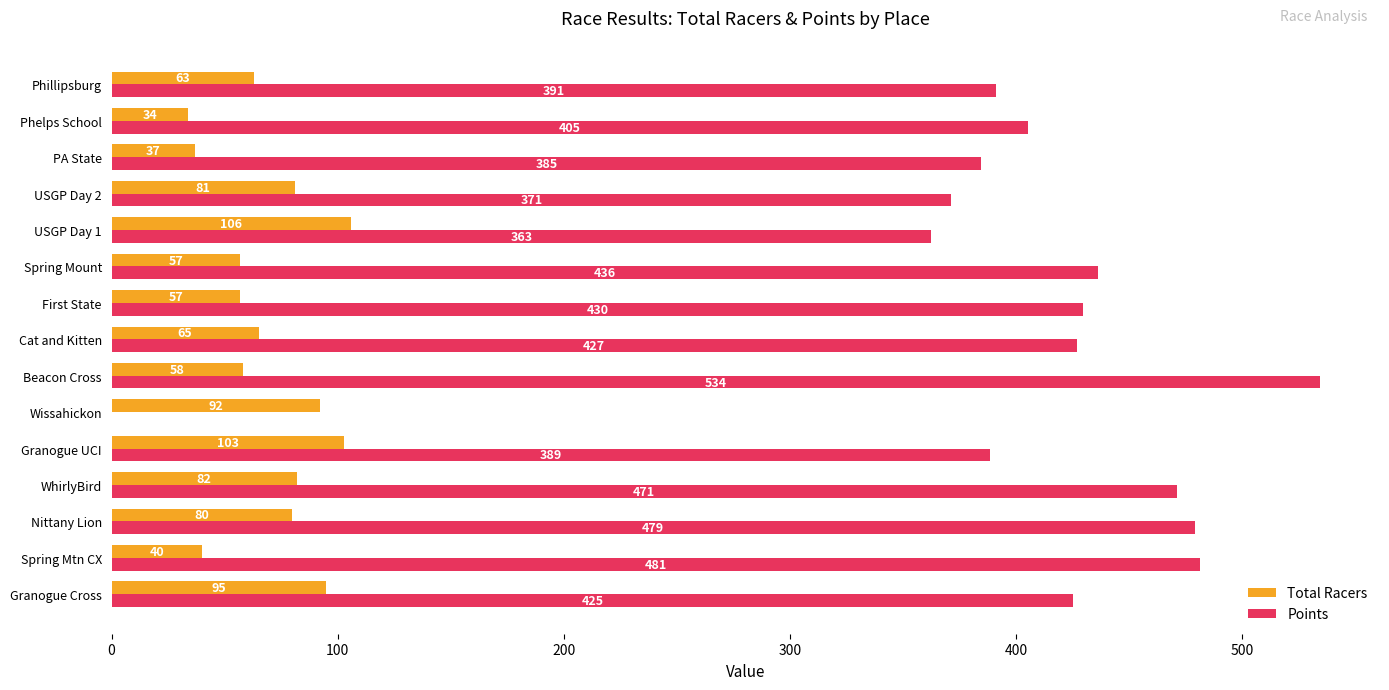

Between Beacon Cross and Phillipsburg, which series saw the biggest shift?

Points